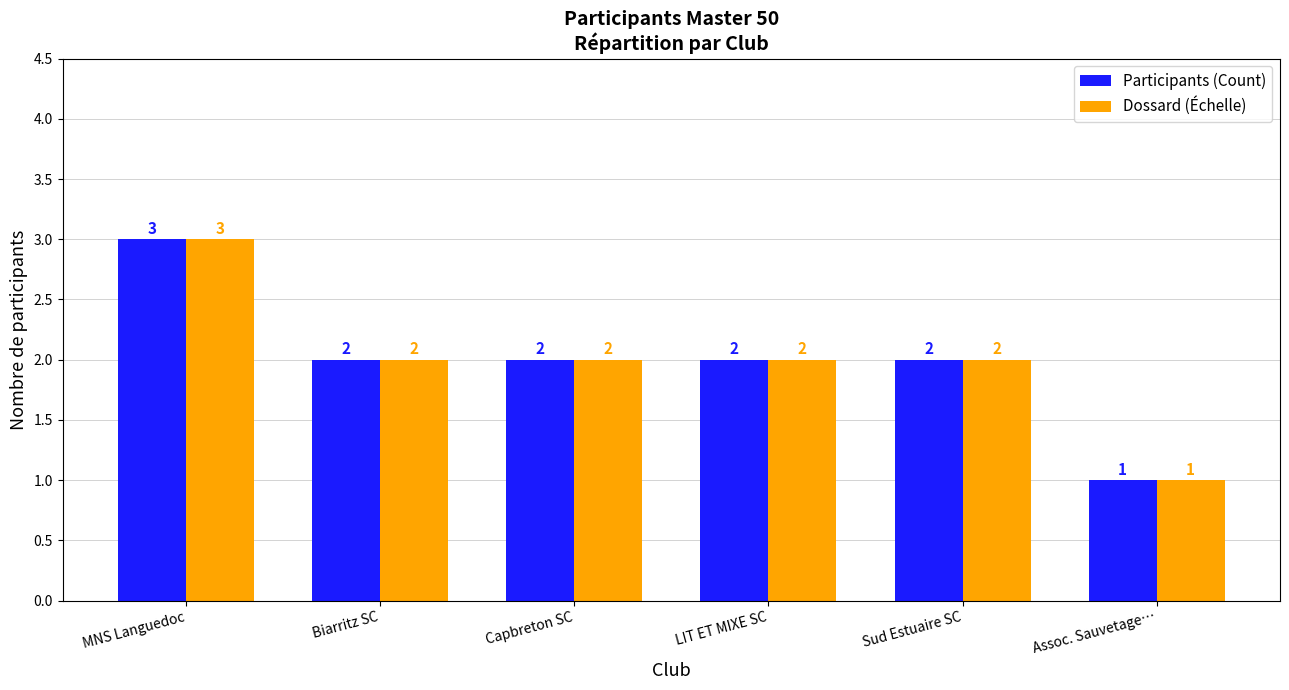

At which category is the sum across all series the highest?

MNS Languedoc